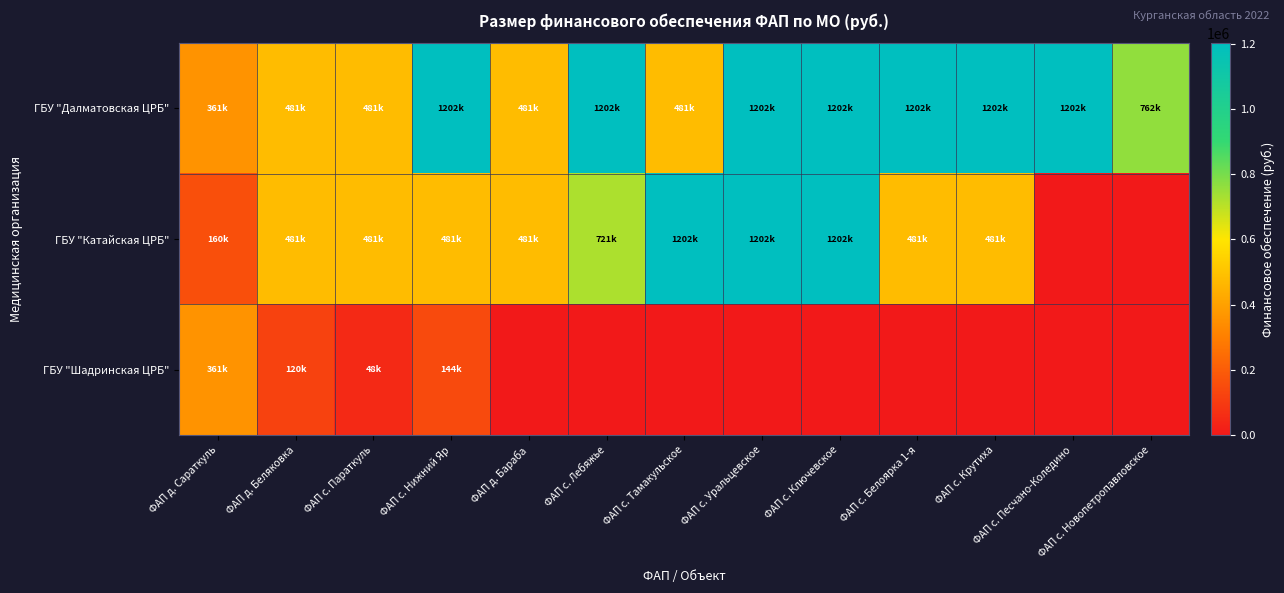

List the series in order of their peak value, highest first.

ГБУ "Далматовская ЦРБ", ГБУ "Катайская ЦРБ", ГБУ "Шадринская ЦРБ"